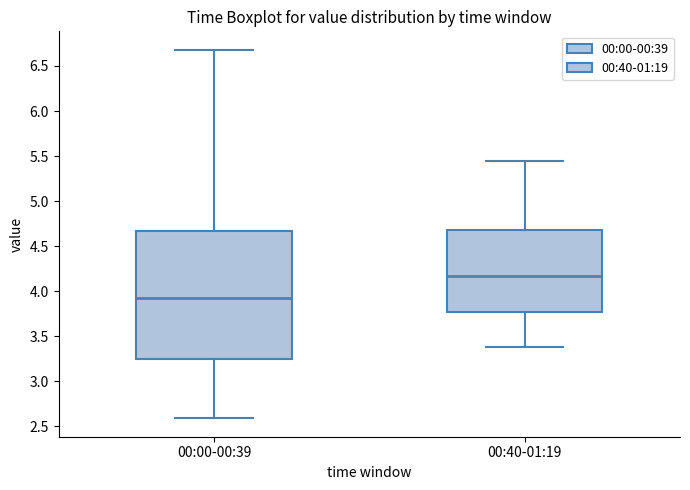

Comparing the boxes themselves (not the whiskers), which one is the tallest?

00:00-00:39